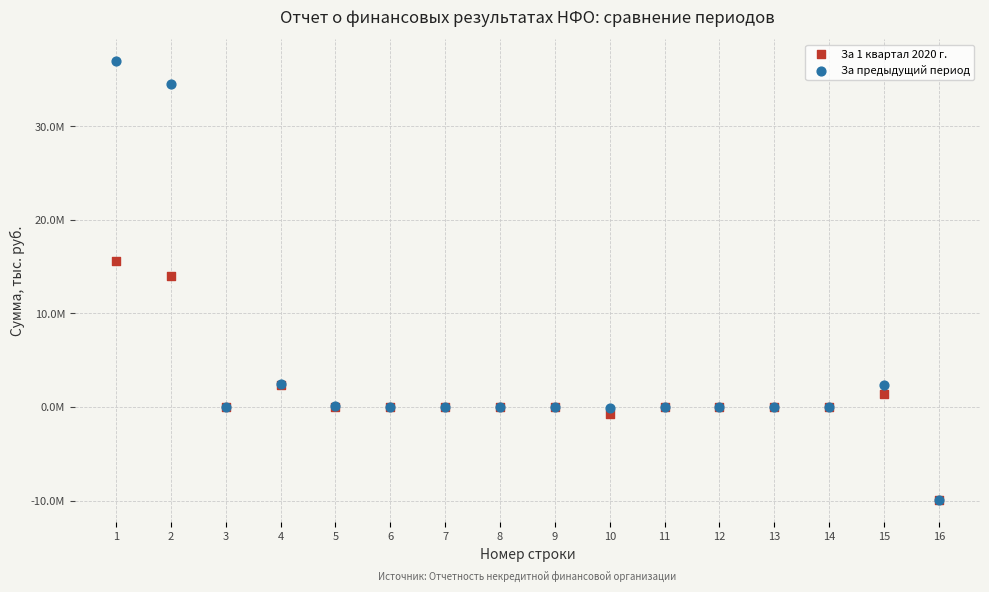

What are all the series names shown in the legend?

За 1 квартал 2020 г., За предыдущий период